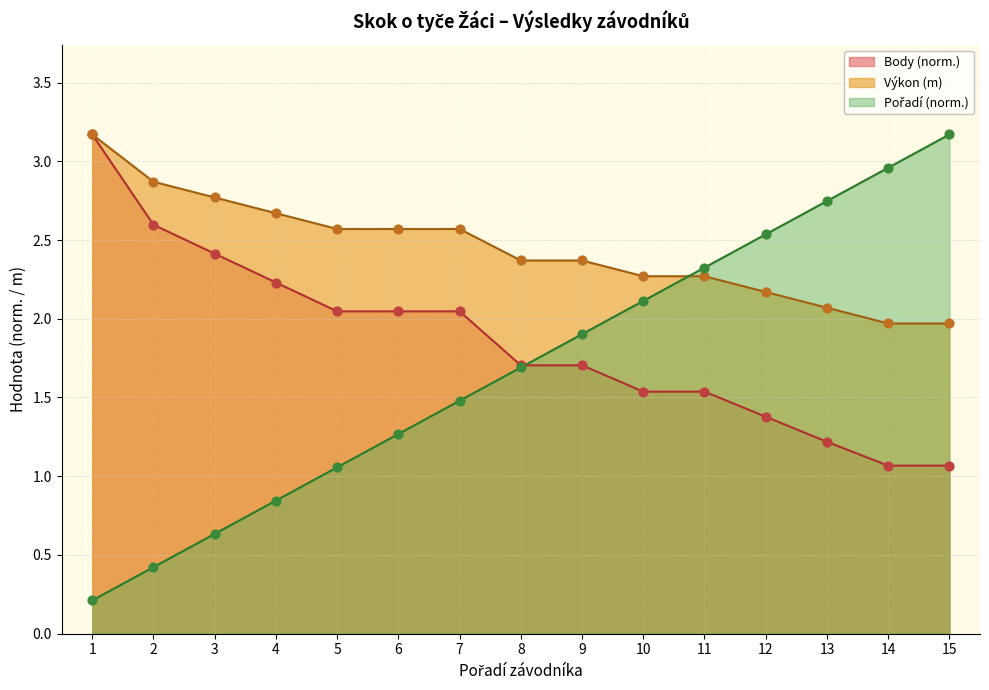

Which series has the largest total across all categories?

Výkon (m)